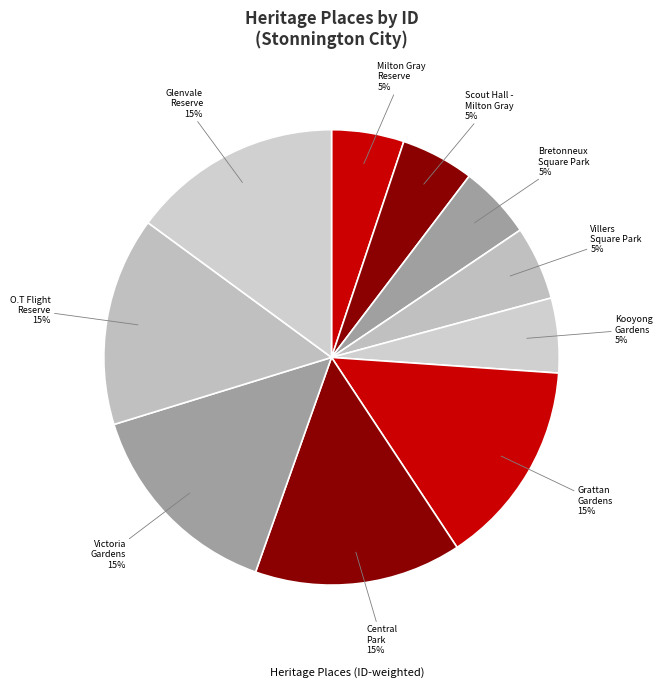

How many slices are in this pie chart?

10